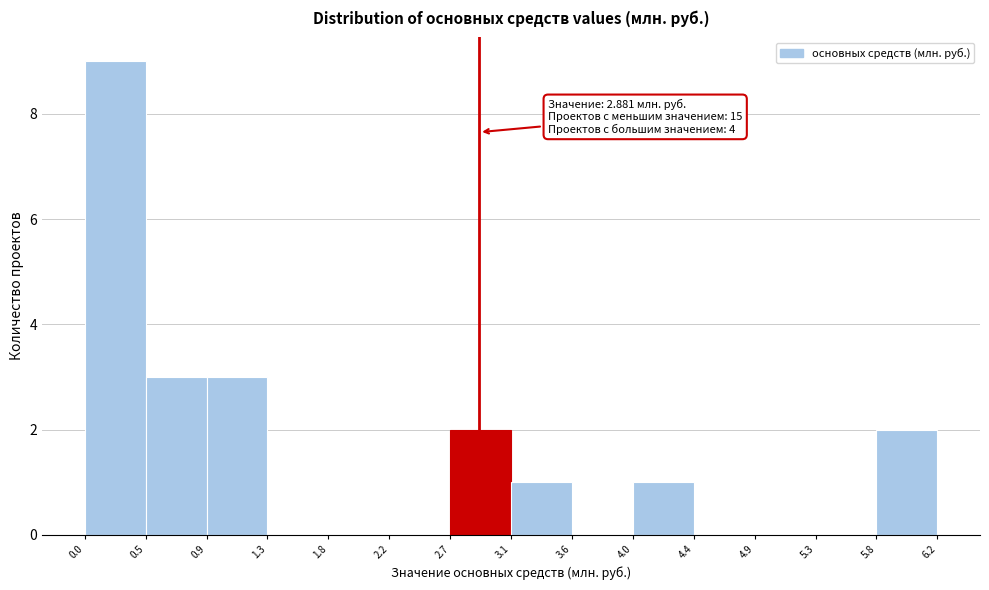

Which range on the x-axis has the tallest bar?

0.0 to 0.5